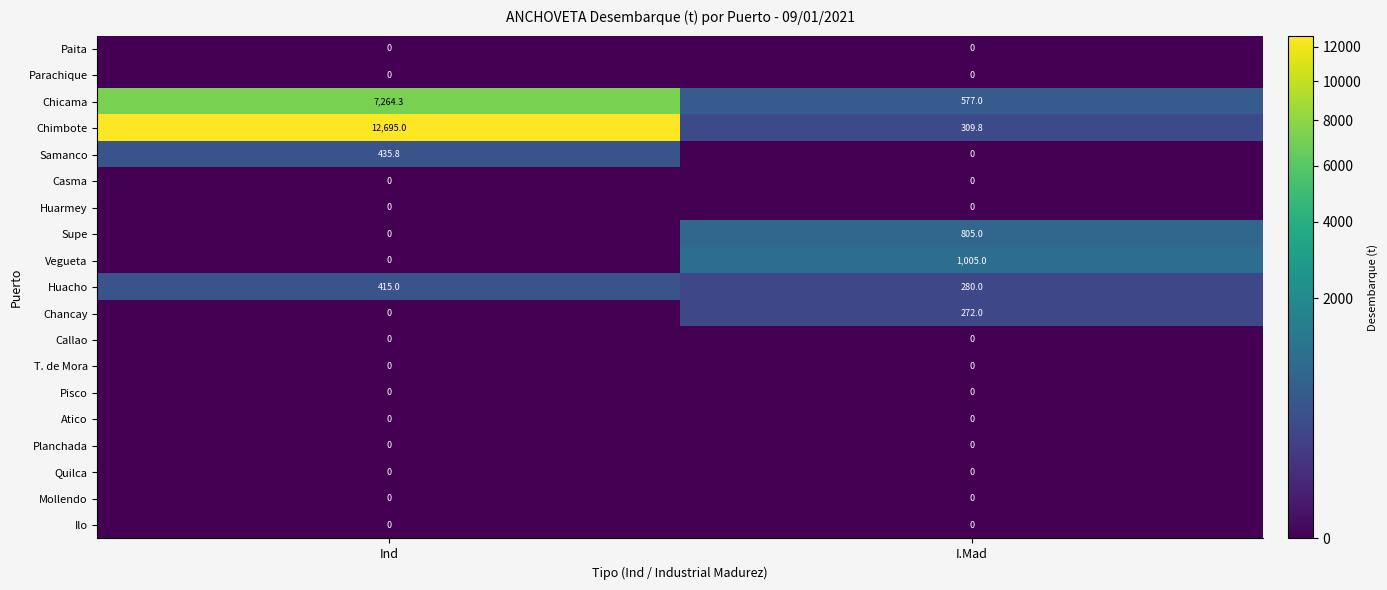

At which label does Samanco reach its minimum?

I.Mad